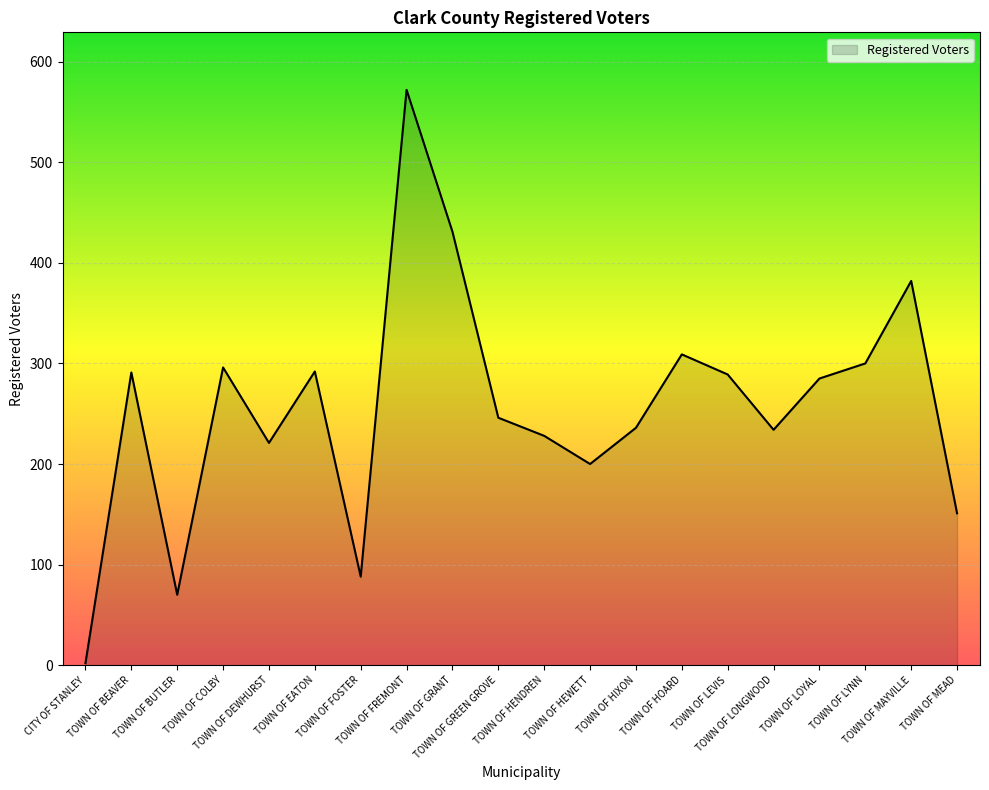

Which has a higher value, TOWN OF GREEN GROVE or TOWN OF MAYVILLE?

TOWN OF MAYVILLE